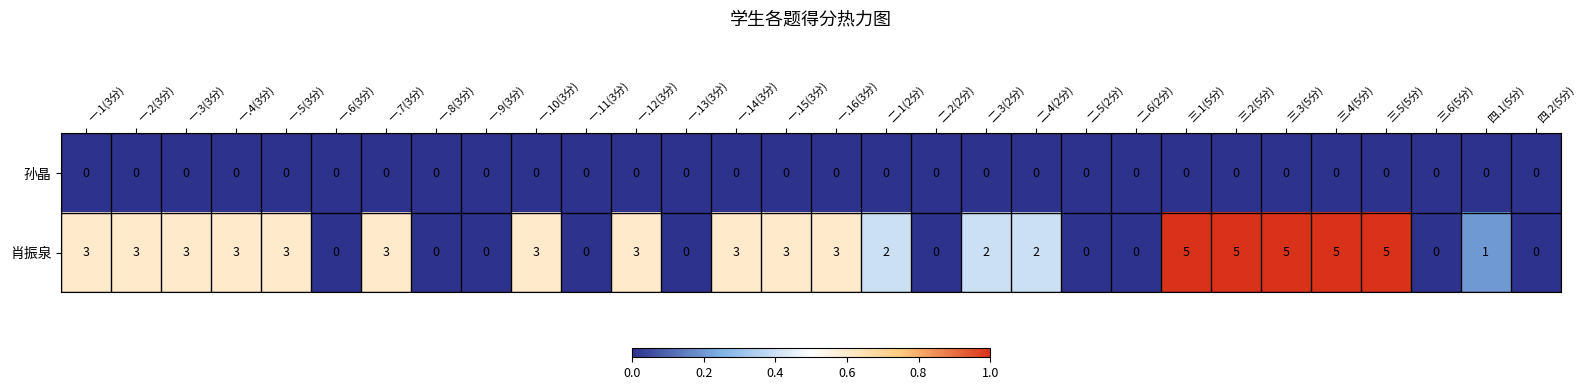

List the series in order of their peak value, highest first.

肖振泉, 孙晶